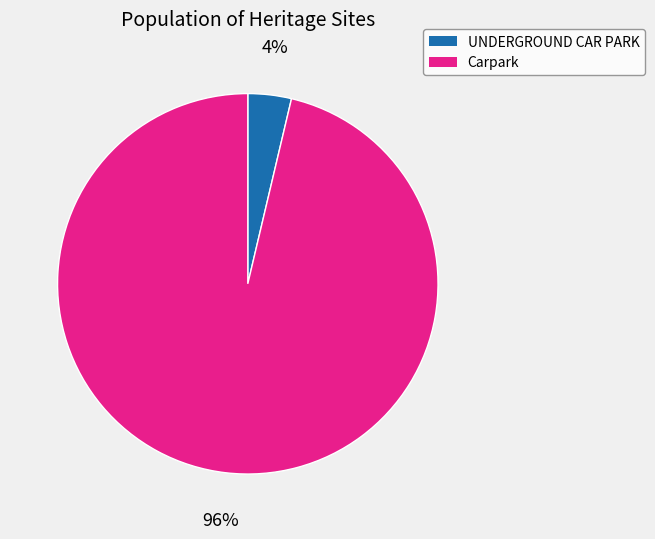

To the nearest percent, what portion does UNDERGROUND CAR PARK represent?

4%